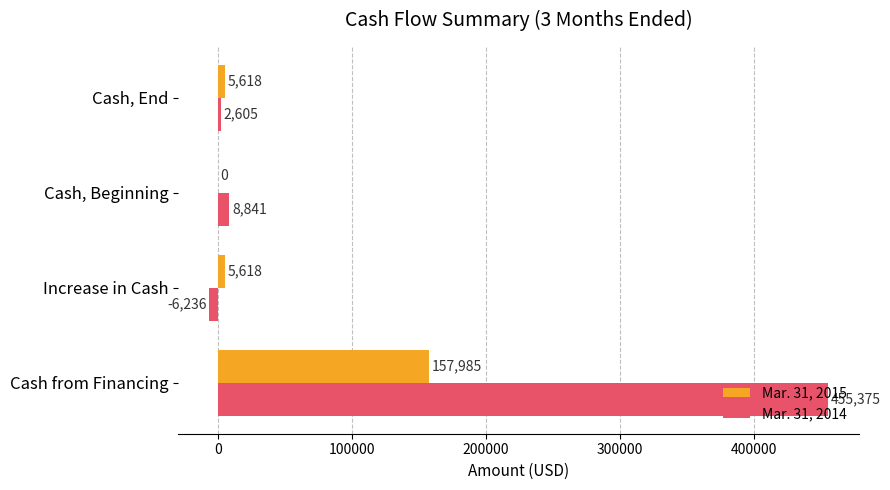

How many distinct data groups are displayed?

2